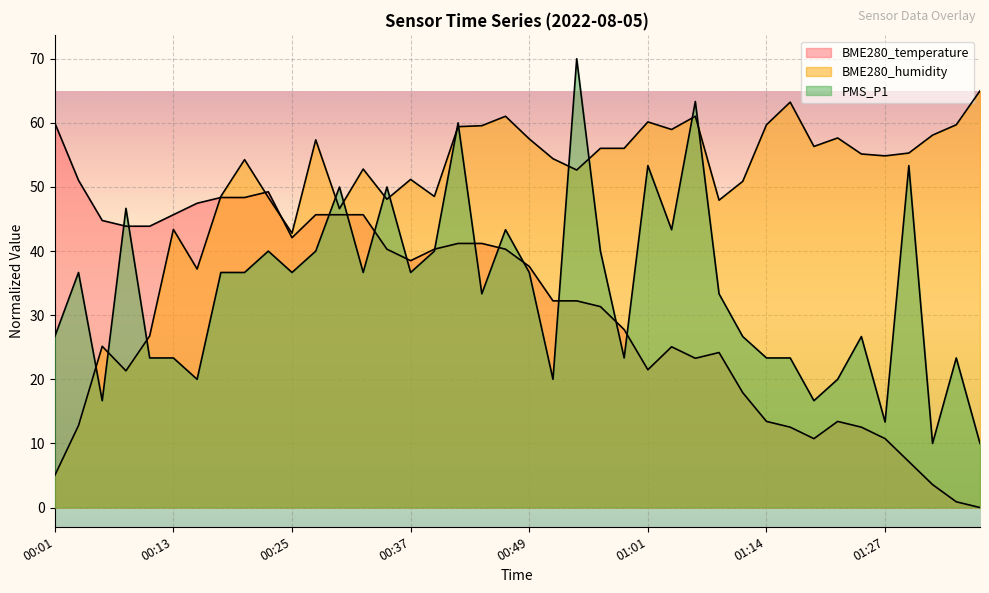

What is the spread (max minus min) of values at 00:37?

14.5